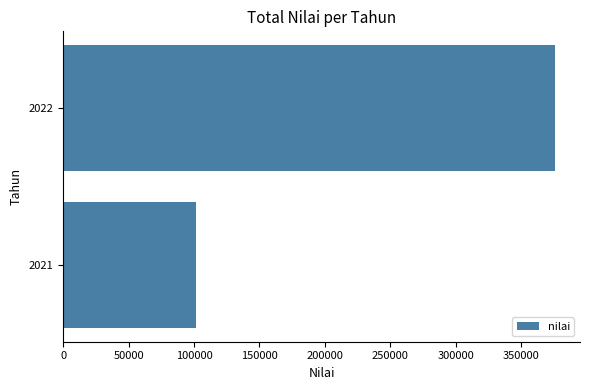

The value at 2021 is 101406. True or false?

True